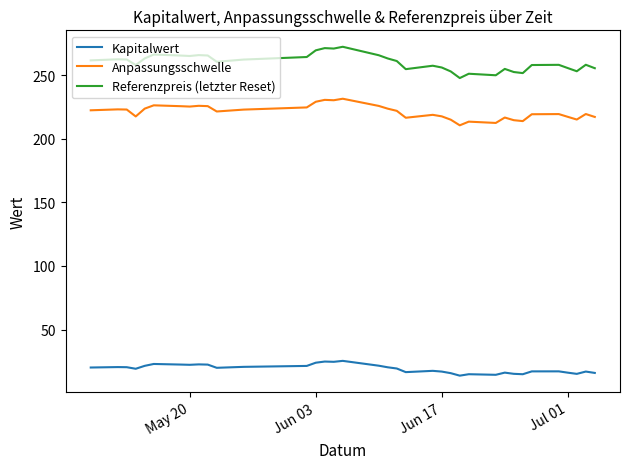

What is the average value of the Anpassungsschwelle series?

221.1